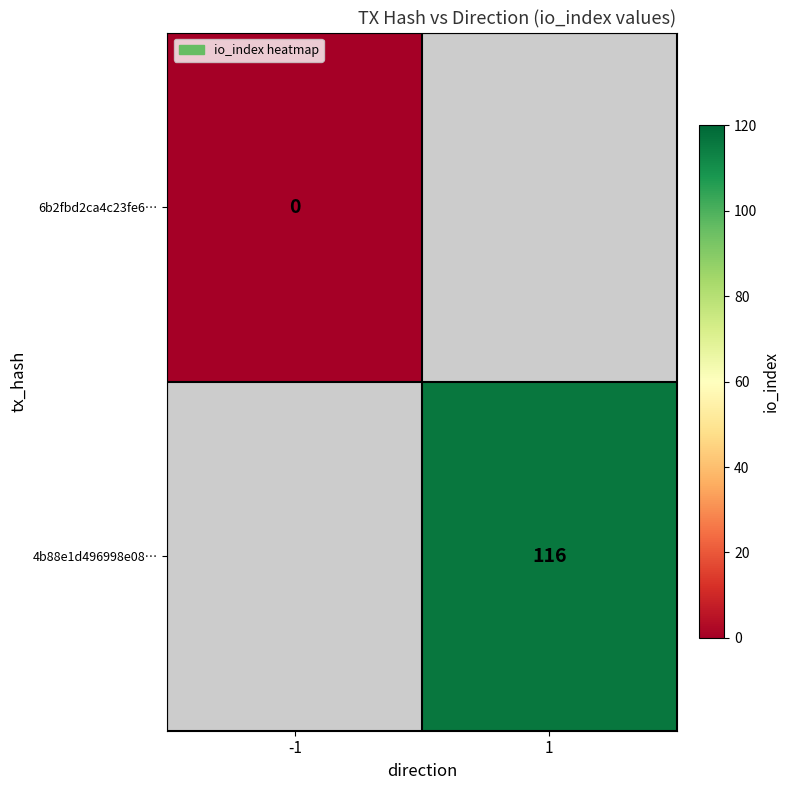

What is the greatest value displayed?

116.0